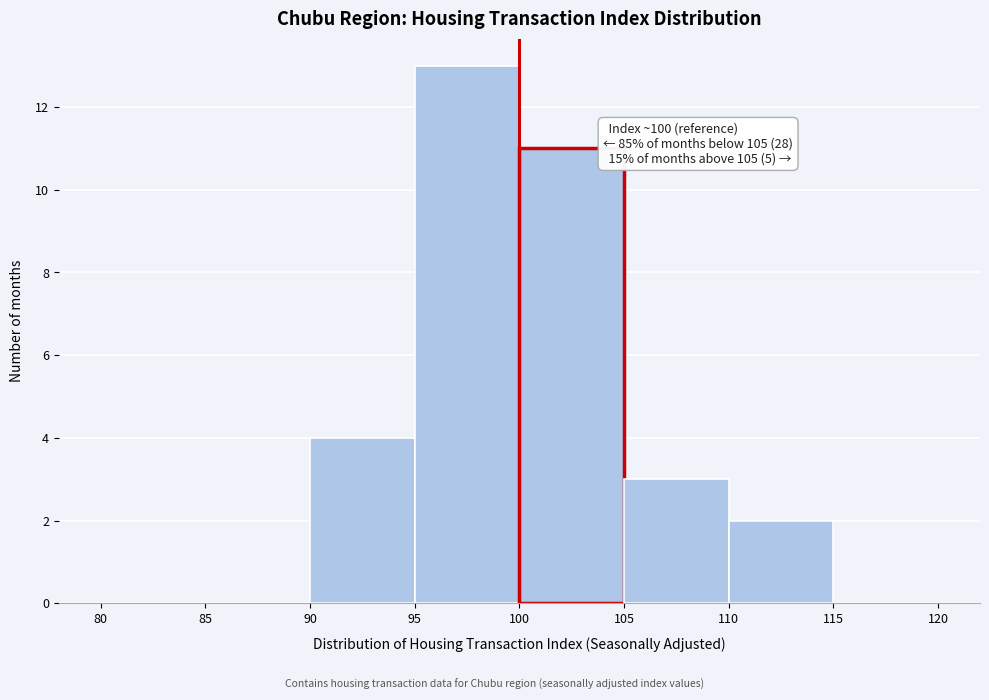

Over which range of the x-axis is the bar tallest?

95 to 100